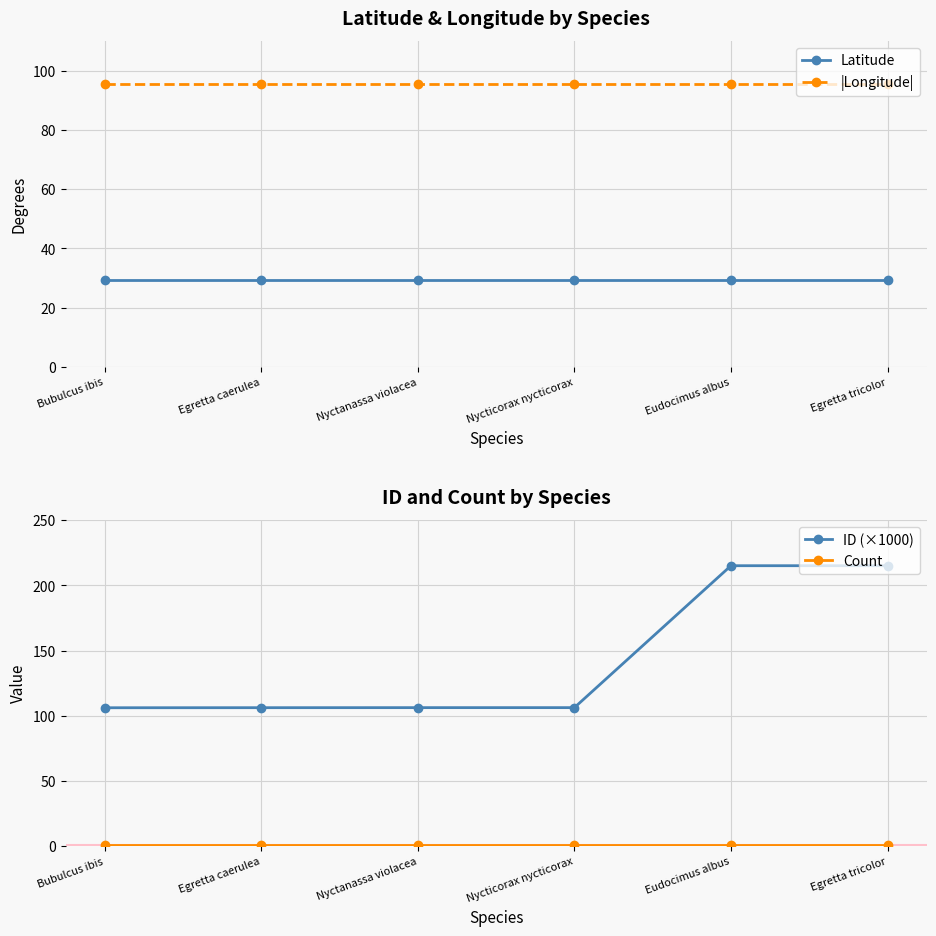

Where is Latitude nearest to the value 29?

Bubulcus ibis